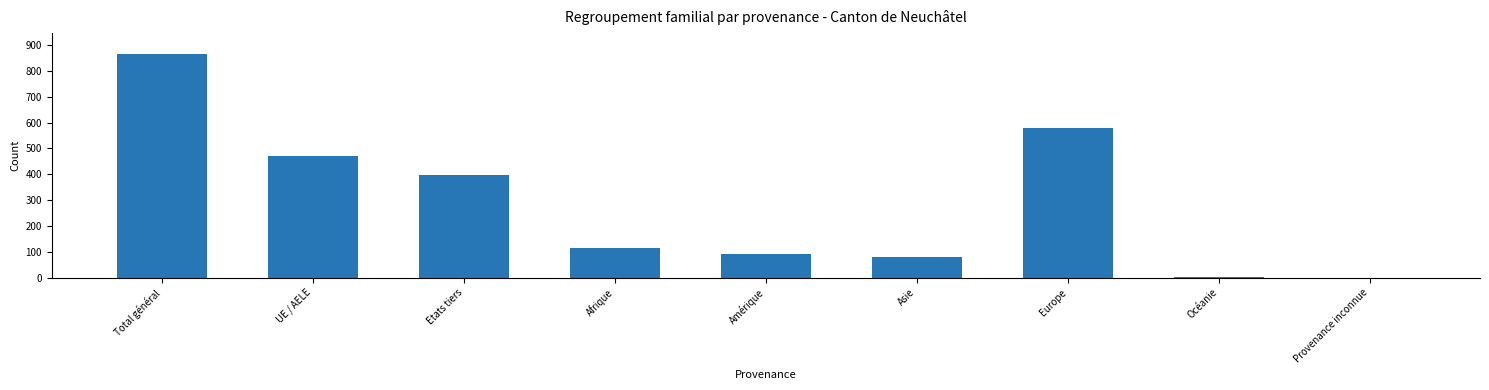

Is it true that the value at Europe is 845?

False